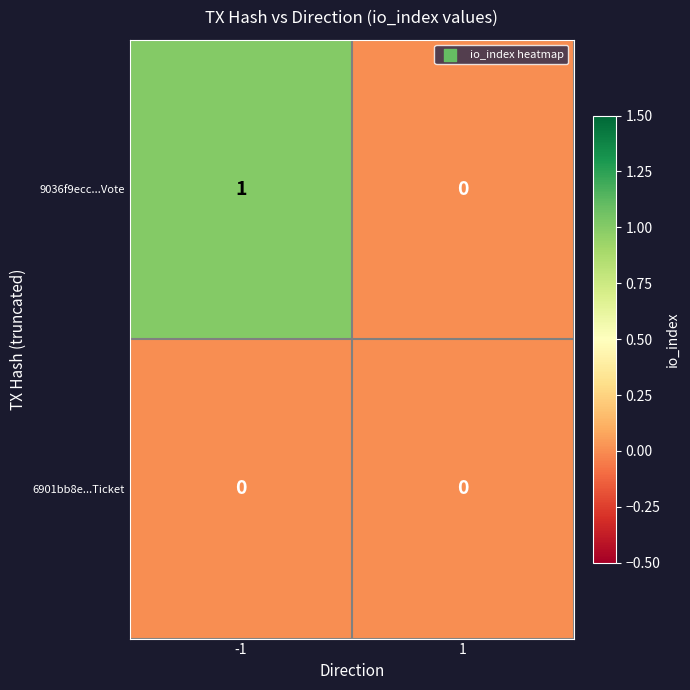

Reading left to right, list all the values displayed in this chart.

9036f9ecc...Vote: -1=1	1=0
6901bb8e...Ticket: -1=0	1=0